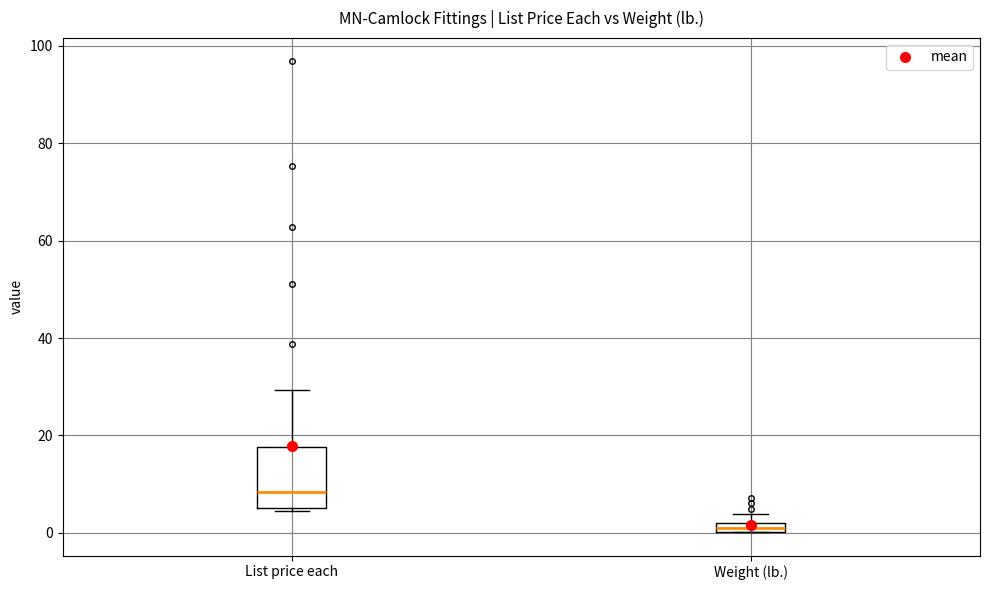

Which box has the lowest median line?

Weight (lb.)